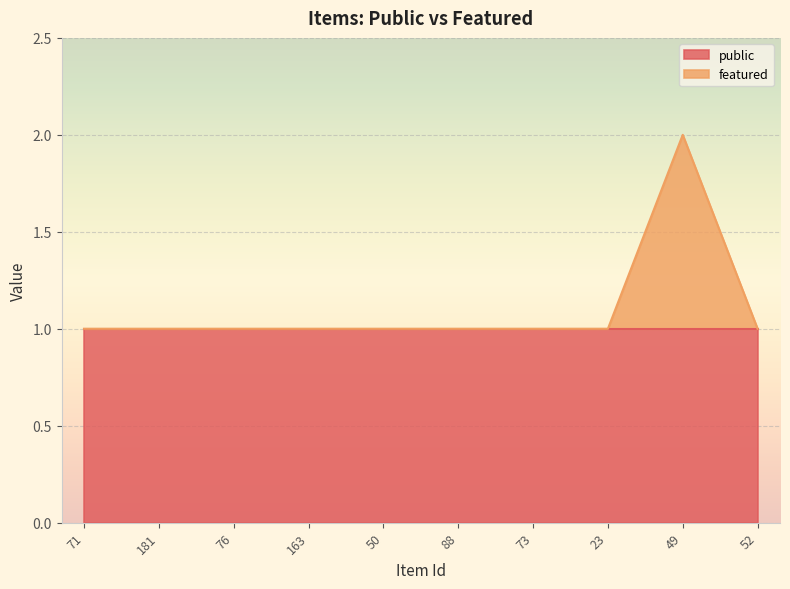

Does the chart display data point markers on the line(s)?

No